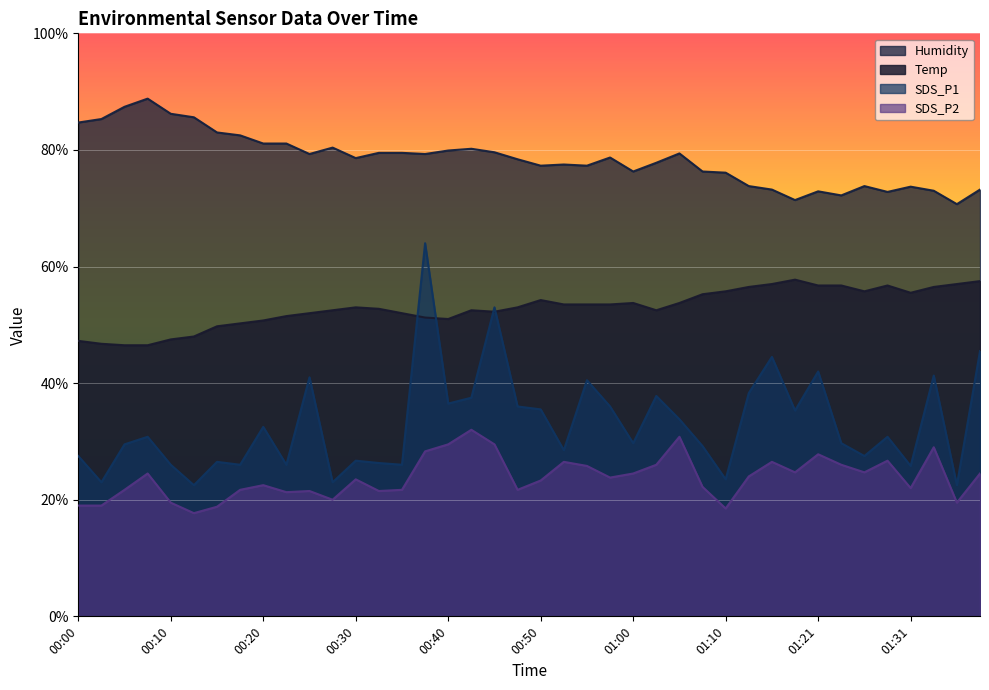

Reading right to left, list all the values displayed in this chart.

Temp: 01:39=57.5	01:36=57.0	01:34=56.5	01:31=55.5	01:29=56.8	01:26=55.8	01:24=56.8	01:21=56.8	01:18=57.8	01:16=57.0	01:13=56.5	01:10=55.8	01:07=55.2	01:05=53.8	01:02=52.5	01:00=53.8	00:57=53.5	00:55=53.5	00:52=53.5	00:50=54.2	00:47=53.0	00:45=52.2	00:42=52.5	00:40=51.0	00:37=51.2	00:35=52.0	00:32=52.8	00:30=53.0	00:27=52.5	00:25=52.0	00:22=51.5	00:20=50.8	00:18=50.3	00:15=49.7	00:13=48.0	00:10=47.5	00:08=46.5	00:05=46.5	00:03=46.8	00:00=47.2
Humidity: 01:39=73.2	01:36=70.7	01:34=73.0	01:31=73.7	01:29=72.8	01:26=73.8	01:24=72.2	01:21=72.9	01:18=71.4	01:16=73.2	01:13=73.8	01:10=76.1	01:07=76.3	01:05=79.4	01:02=77.8	01:00=76.3	00:57=78.7	00:55=77.3	00:52=77.5	00:50=77.3	00:47=78.4	00:45=79.6	00:42=80.2	00:40=79.9	00:37=79.3	00:35=79.5	00:32=79.5	00:30=78.6	00:27=80.4	00:25=79.3	00:22=81.1	00:20=81.1	00:18=82.5	00:15=83.0	00:13=85.6	00:10=86.2	00:08=88.8	00:05=87.4	00:03=85.3	00:00=84.7
SDS_P1: 01:39=45.5	01:36=22.5	01:34=41.3	01:31=25.8	01:29=30.8	01:26=27.5	01:24=29.7	01:21=42.0	01:18=35.3	01:16=44.5	01:13=38.3	01:10=23.5	01:07=29.2	01:05=33.8	01:02=37.8	01:00=29.7	00:57=36.0	00:55=40.5	00:52=28.5	00:50=35.5	00:47=36.0	00:45=53.0	00:42=37.5	00:40=36.5	00:37=64.0	00:35=26.0	00:32=26.3	00:30=26.7	00:27=23.0	00:25=41.0	00:22=26.0	00:20=32.5	00:18=26.0	00:15=26.5	00:13=22.5	00:10=26.0	00:08=30.8	00:05=29.5	00:03=23.0	00:00=27.5
SDS_P2: 01:39=24.5	01:36=19.5	01:34=29.0	01:31=22.0	01:29=26.7	01:26=24.7	01:24=26.0	01:21=27.8	01:18=24.7	01:16=26.5	01:13=24.0	01:10=18.5	01:07=22.2	01:05=30.8	01:02=26.0	01:00=24.5	00:57=23.8	00:55=25.8	00:52=26.5	00:50=23.3	00:47=21.7	00:45=29.5	00:42=32.0	00:40=29.5	00:37=28.3	00:35=21.7	00:32=21.5	00:30=23.5	00:27=20.0	00:25=21.5	00:22=21.3	00:20=22.5	00:18=21.7	00:15=18.8	00:13=17.7	00:10=19.5	00:08=24.5	00:05=21.7	00:03=19.0	00:00=19.0